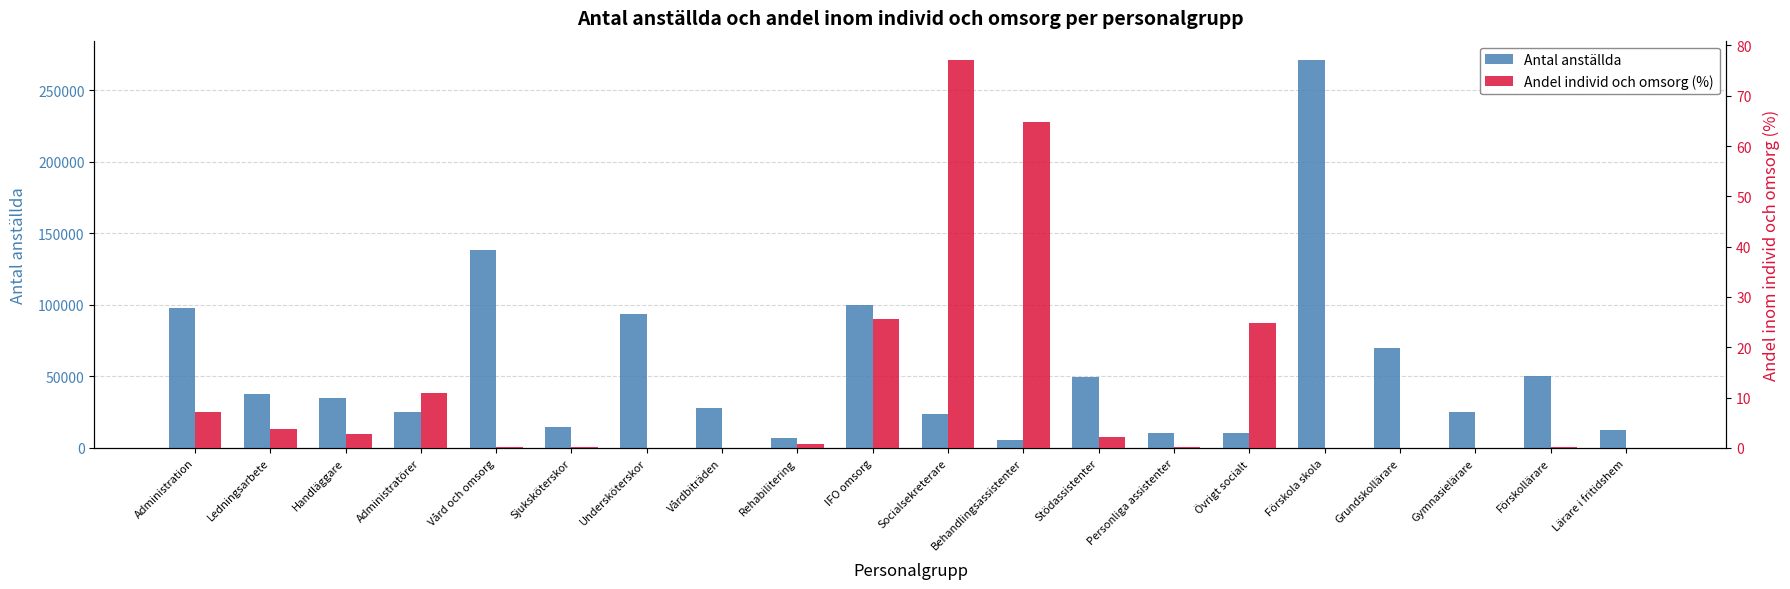

What is the sum of the Andel individ och omsorg (%) values at Ledningsarbete and Gymnasielärare?

3.7